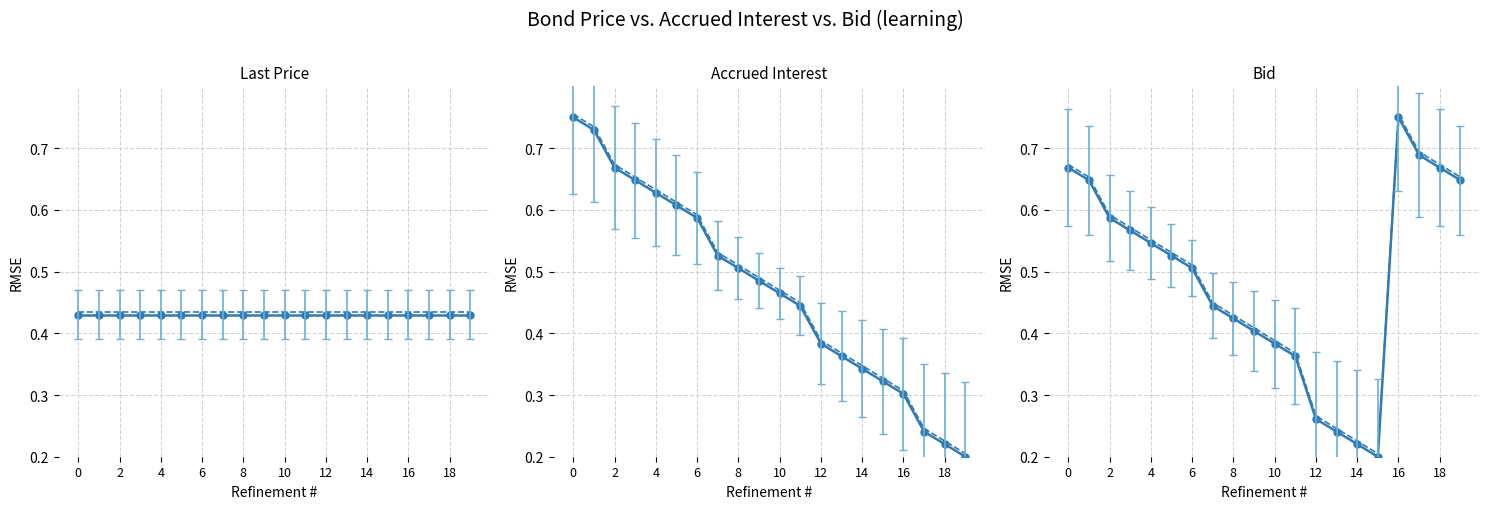

Is the value of Accrued interest at 12 greater than the value of Accrued interest (dashed) at 13?

Yes